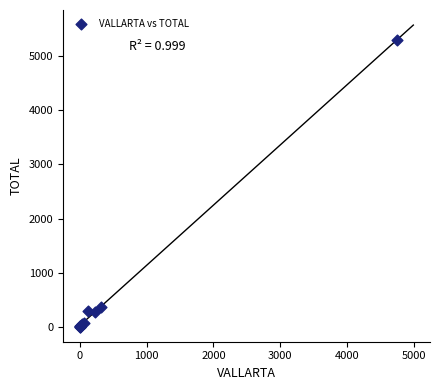

What Y value in the scatter plot is closest to 2656?

374